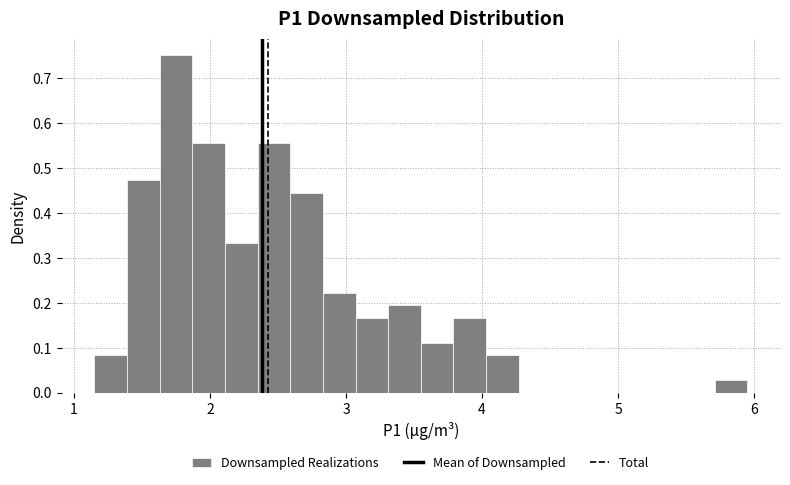

Read against the x-axis, roughly where is the centre of the tallest bar?

1.8